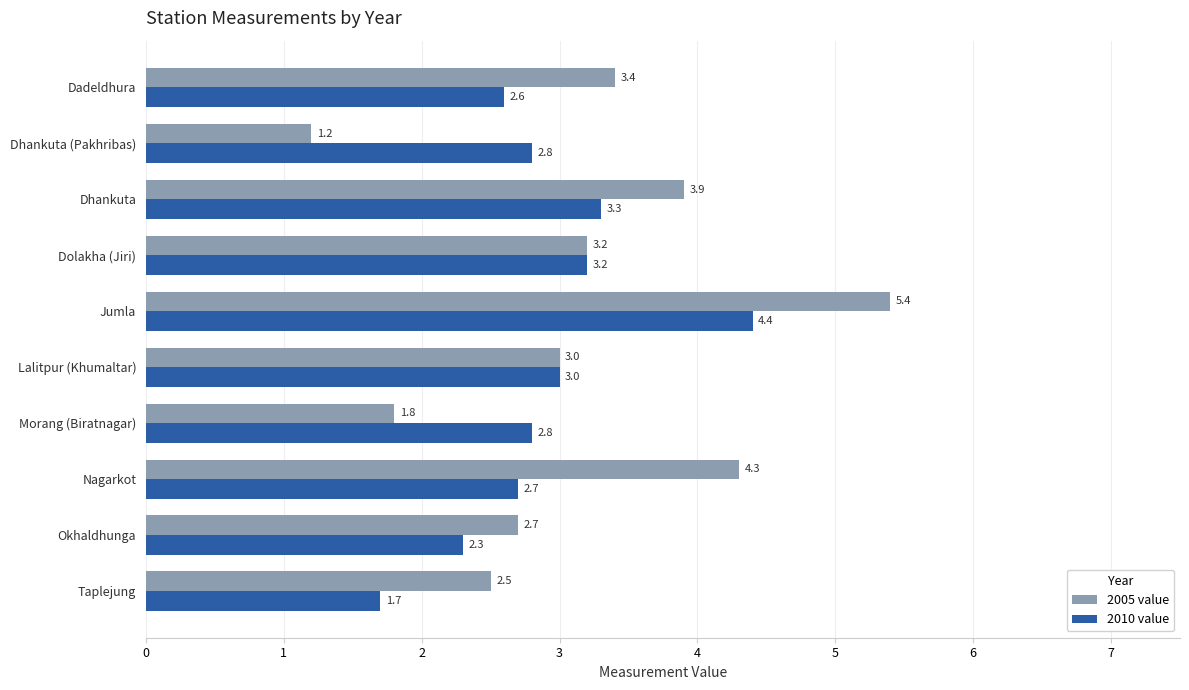

What is the highest value of the 2005 value series?

5.4